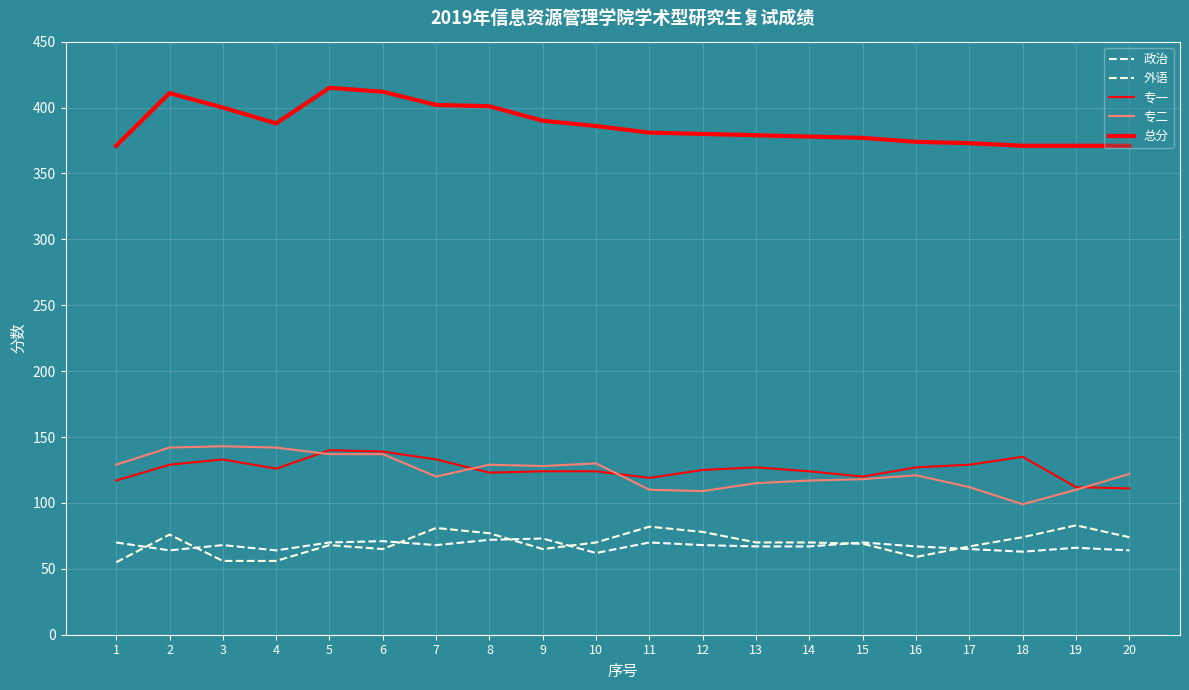

Where is the first local minimum for 总分?

4